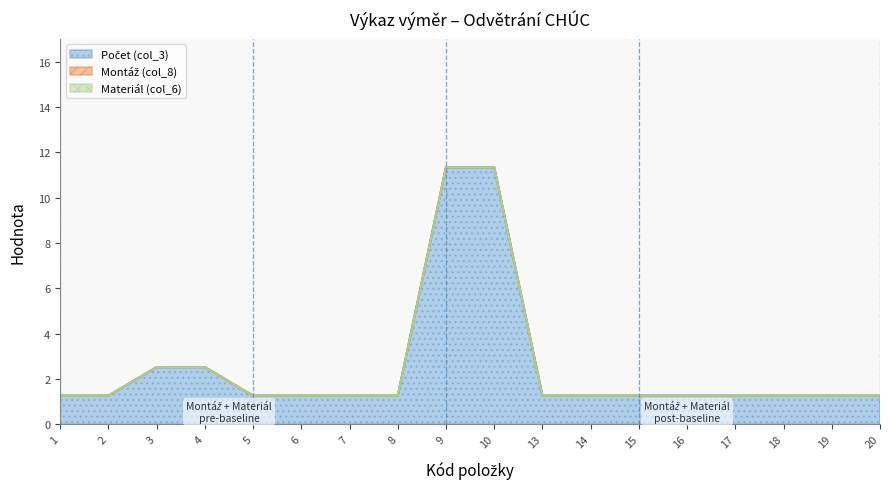

At how many categories does at least one series exceed 1?

18